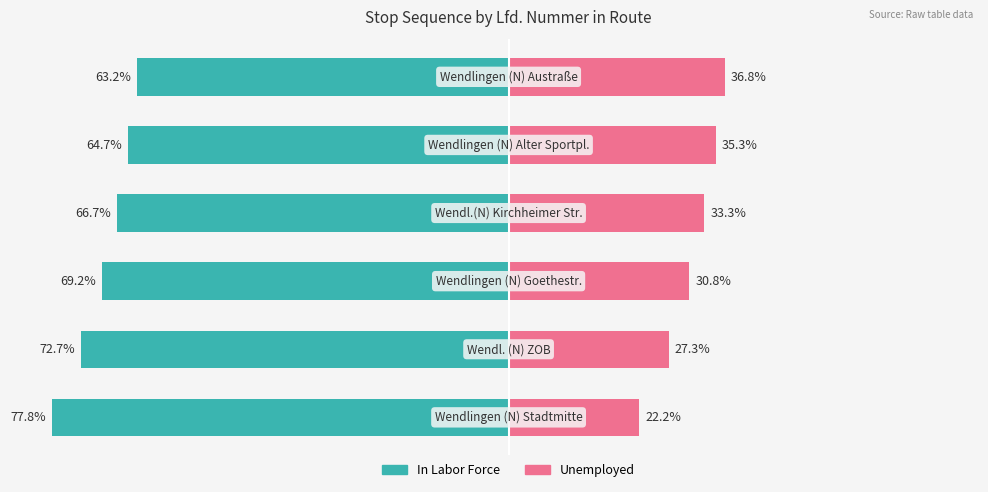

The Unemployed series shows 32.5 at 0. True or false?

False